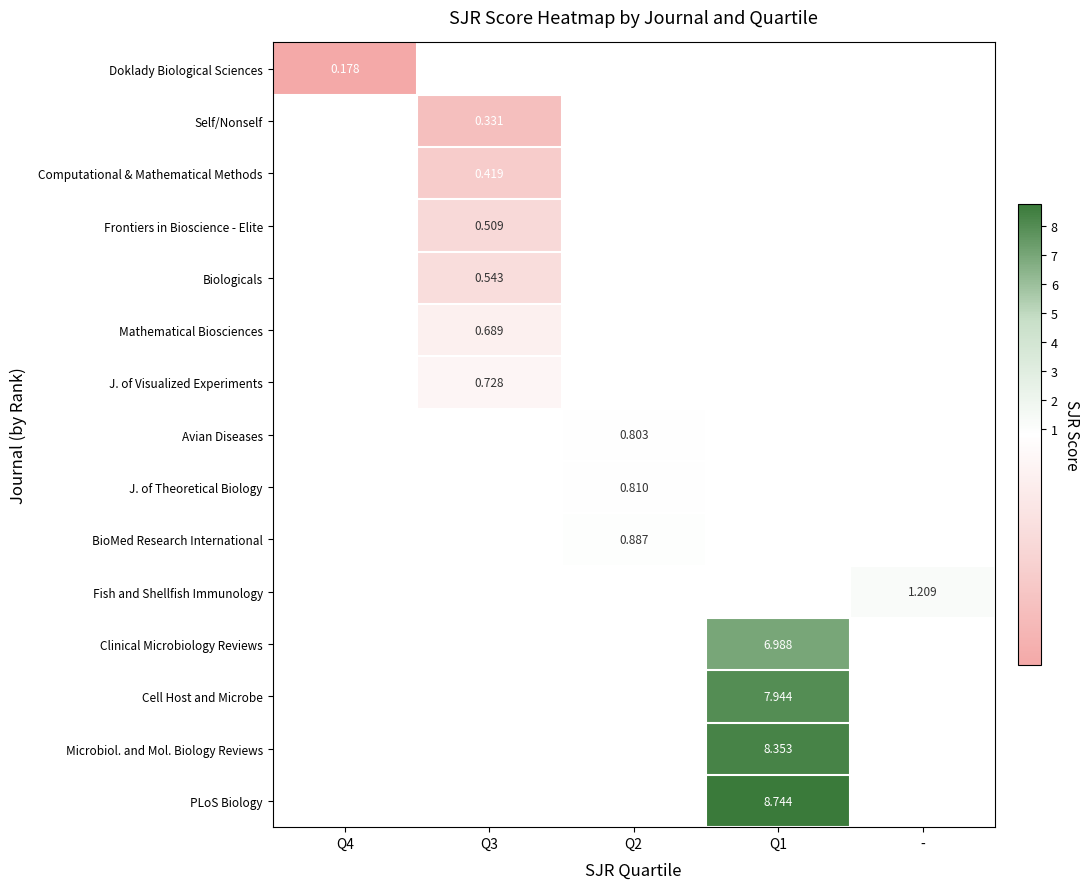

At how many categories does at least one series exceed 5?

1